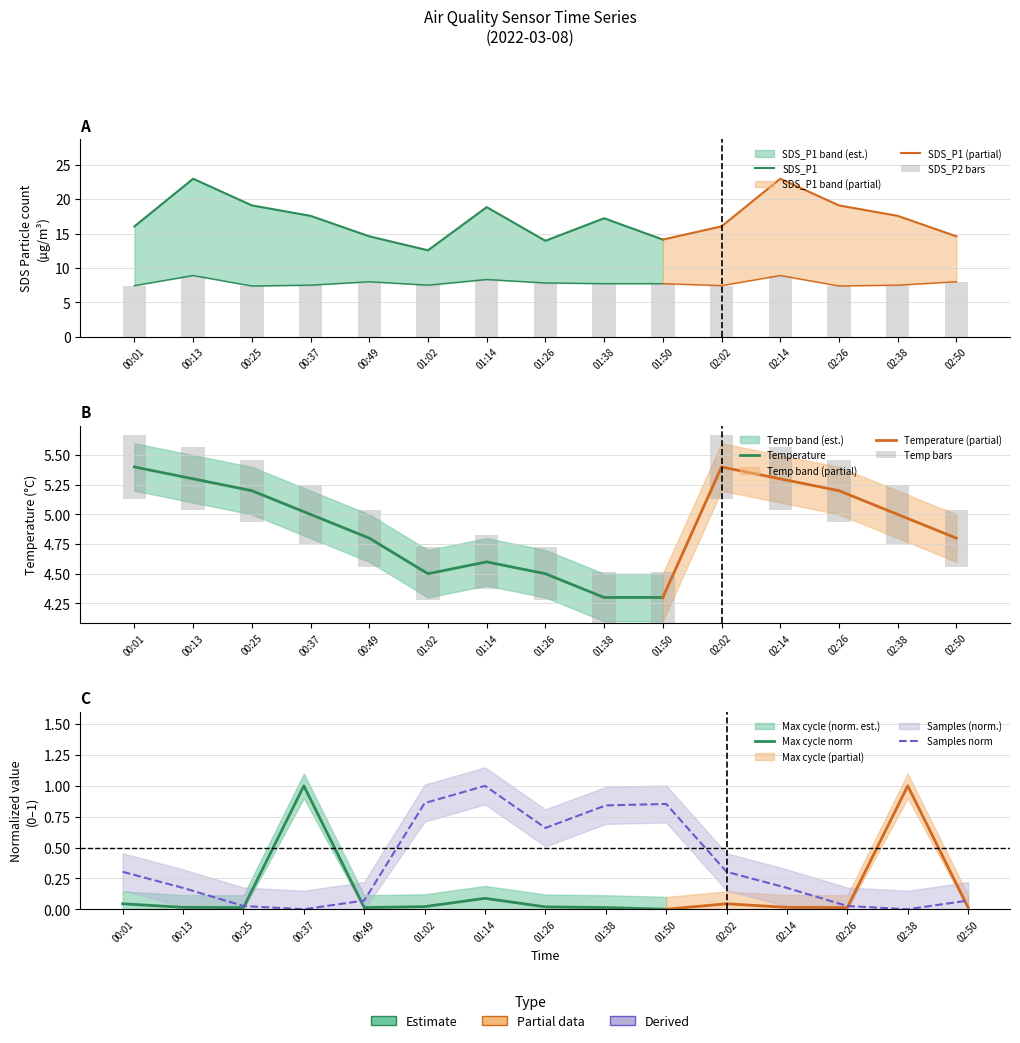

What is the sum of the SDS_P2 values at 00:37 and 01:50?

15.2